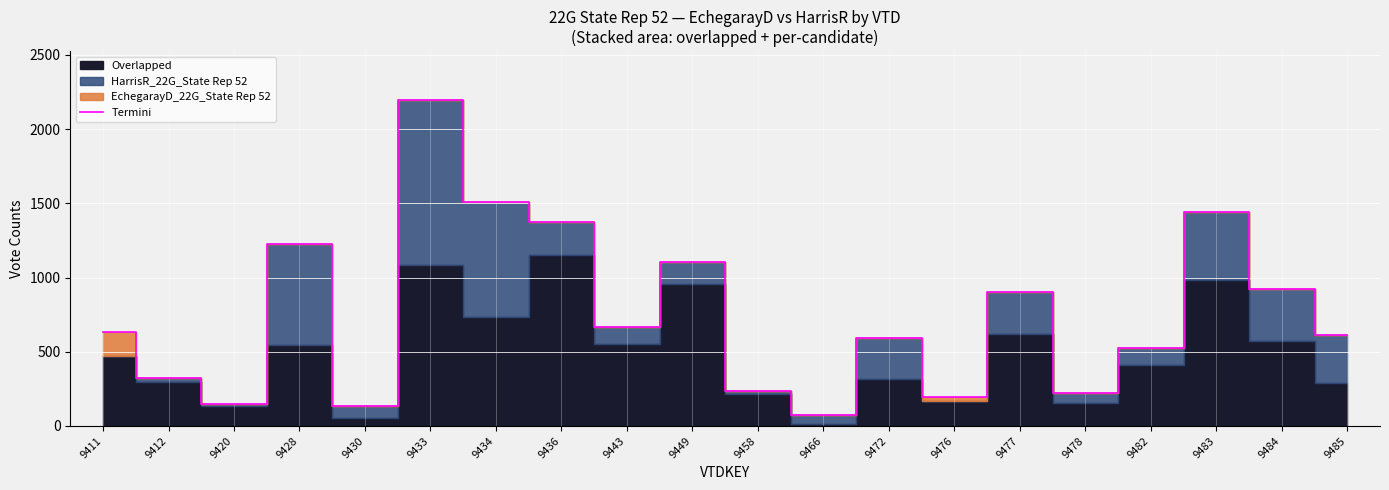

What is the maximum value shown in the chart?

2196